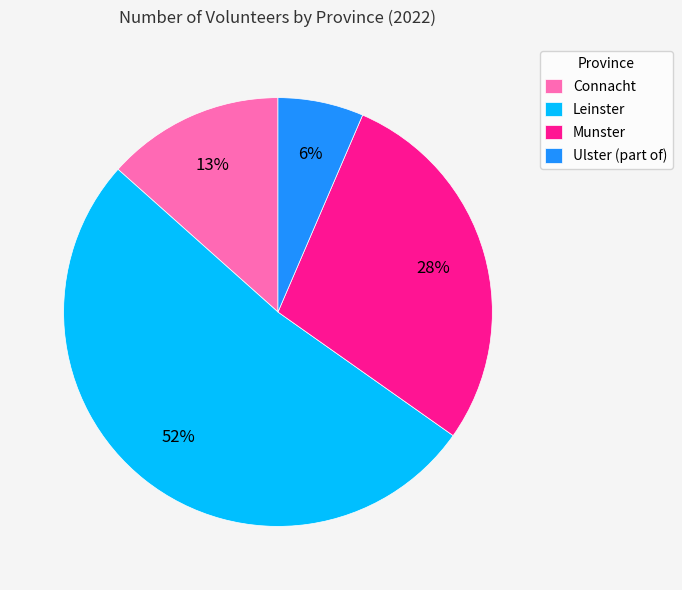

To the nearest percent, what is the difference between the Munster and Connacht slice percentages?

15%